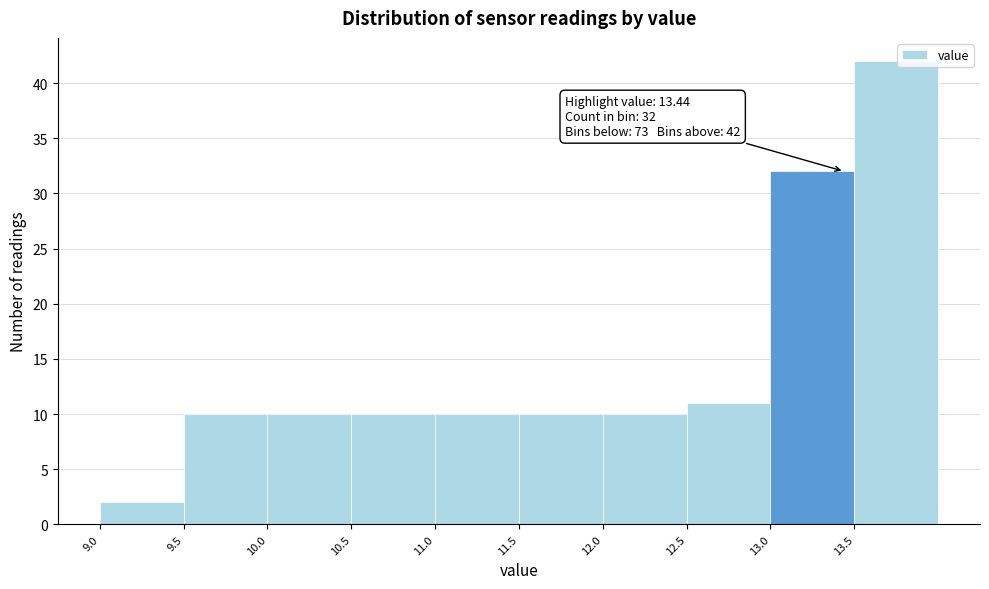

Over which range of the x-axis is the bar tallest?

13.5 to 14.0